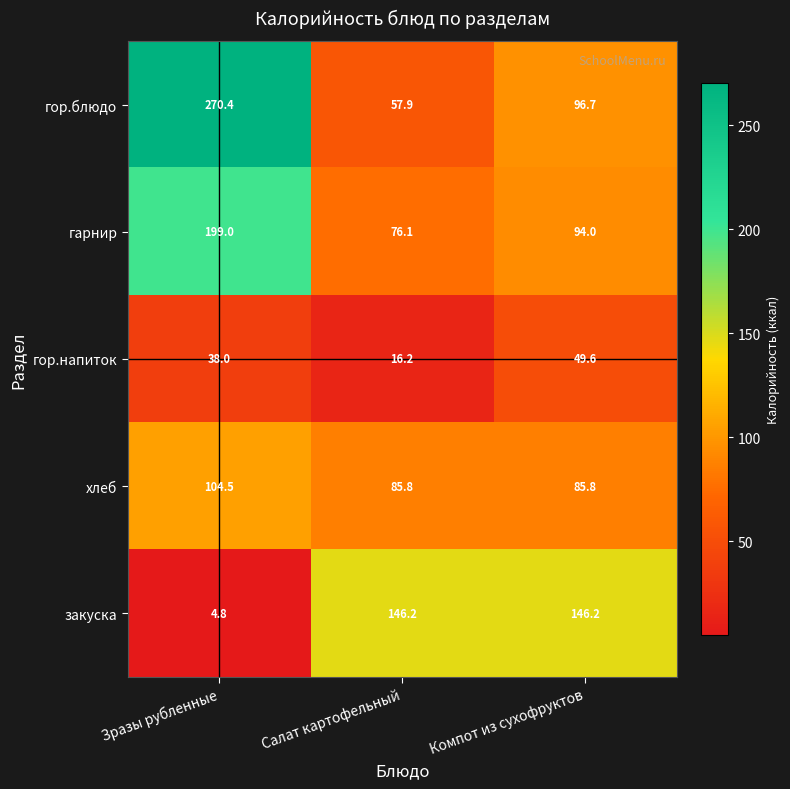

What is the average value of the гор.напиток series?

34.6